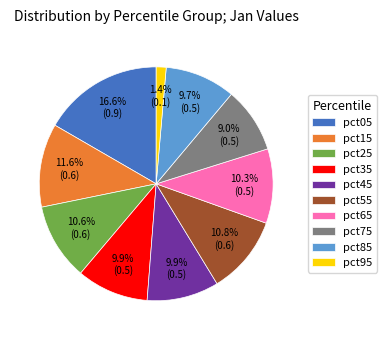

Is there any slice that represents more than half of the pie?

No